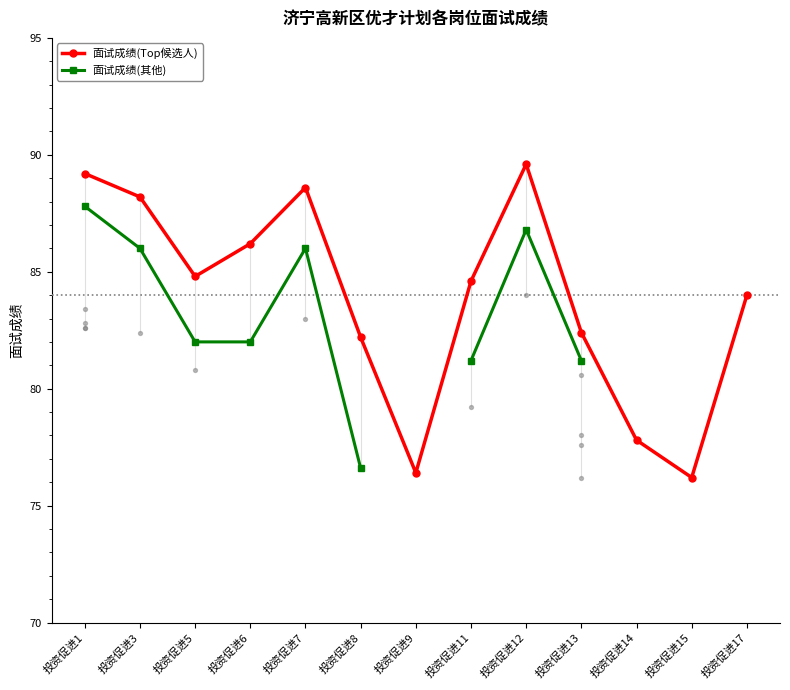

What is the total value across all series at 投资促进8?

158.8